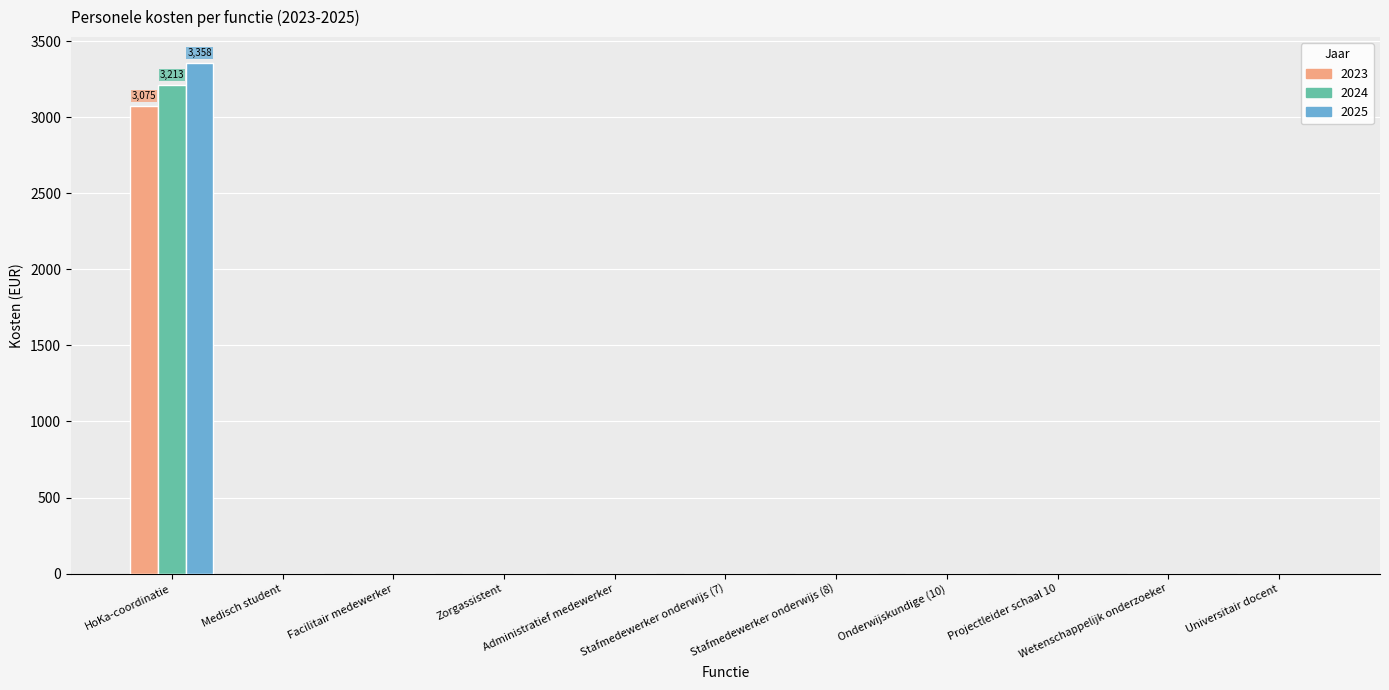

What is the maximum value shown in the chart?

3358.0